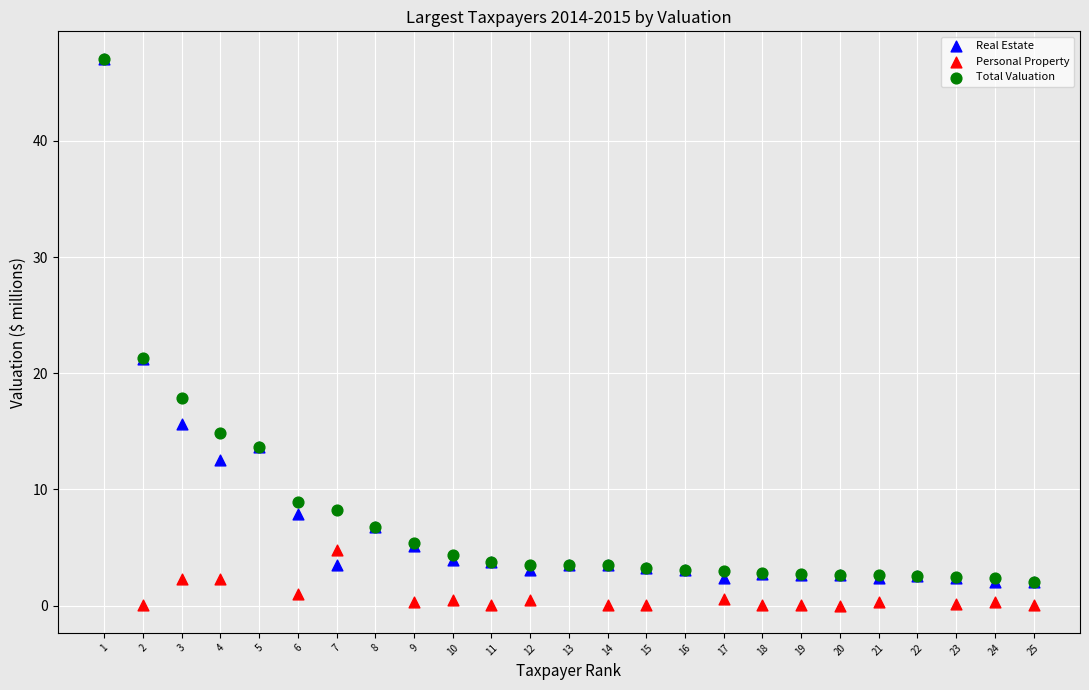

Which series has the largest Y range (max minus min)?

Real Estate